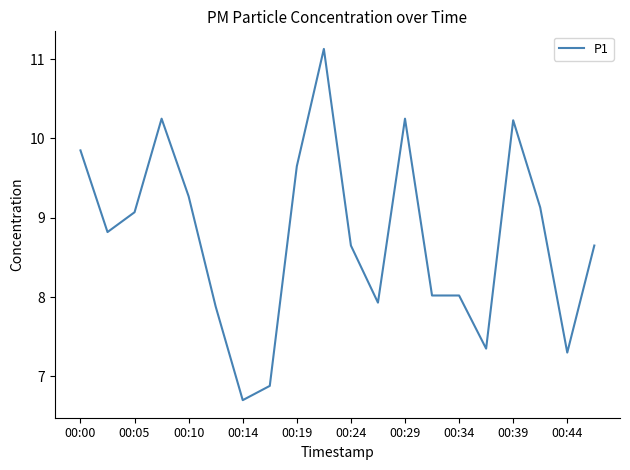

What is the greatest value displayed?

11.1